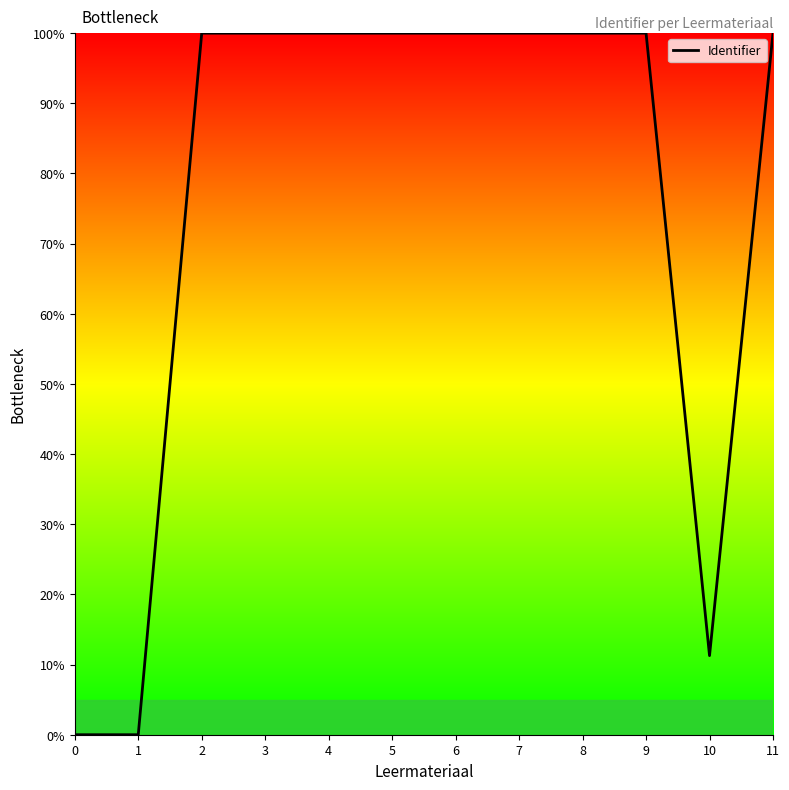

The chart shows a value of 100.0 at 8. True or false?

True